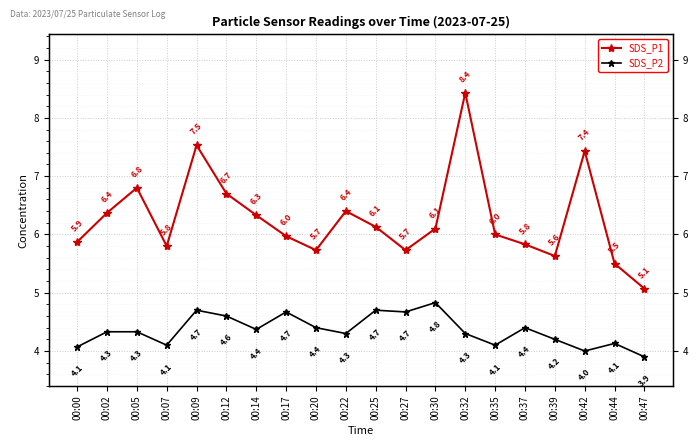

True or false: SDS_P2 and SDS_P1 cross at least once.

False